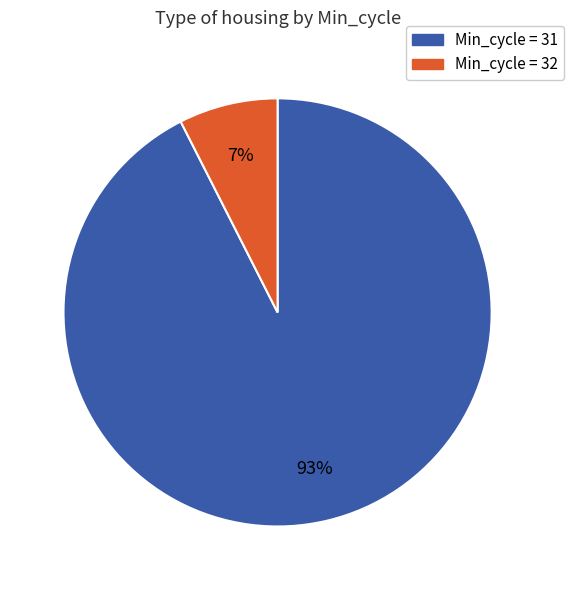

Does any single category account for the majority?

Yes